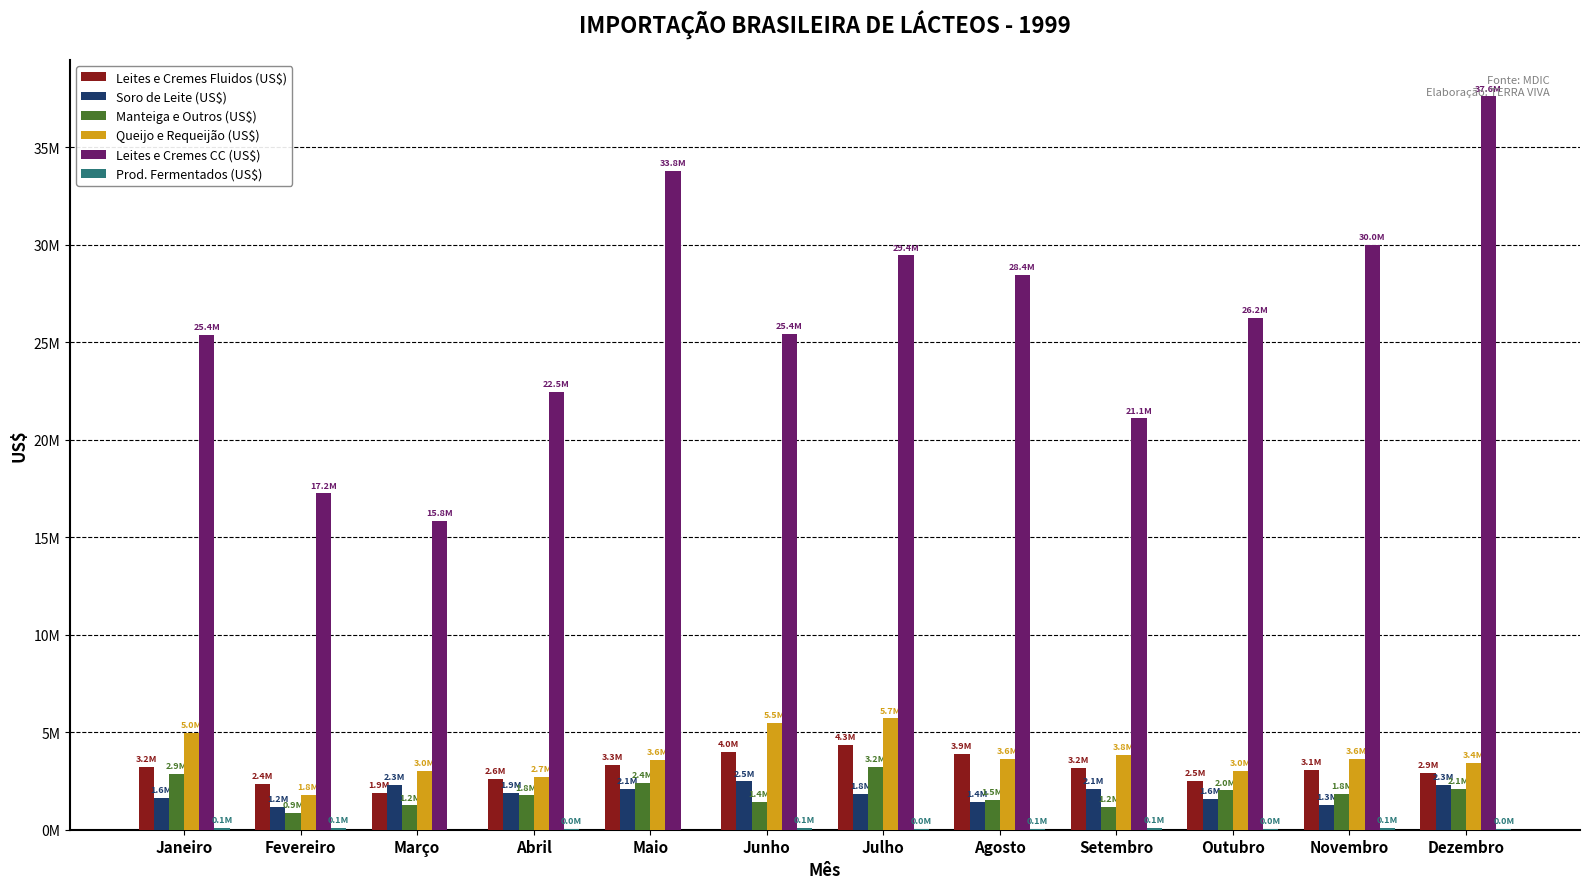

List the series in order of their peak value, highest first.

Leites e Cremes CC (US$), Queijo e Requeijão (US$), Leites e Cremes Fluidos (US$), Manteiga e Outros (US$), Soro de Leite (US$), Prod. Fermentados (US$)